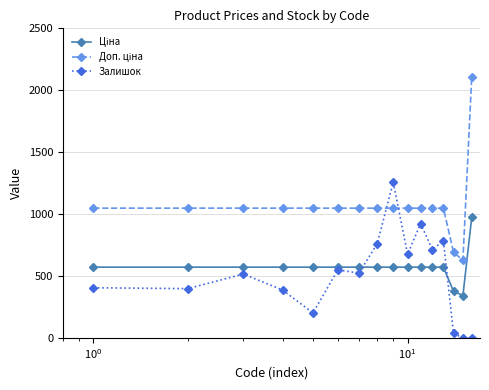

How many values in the Залишок series are below 523?

8